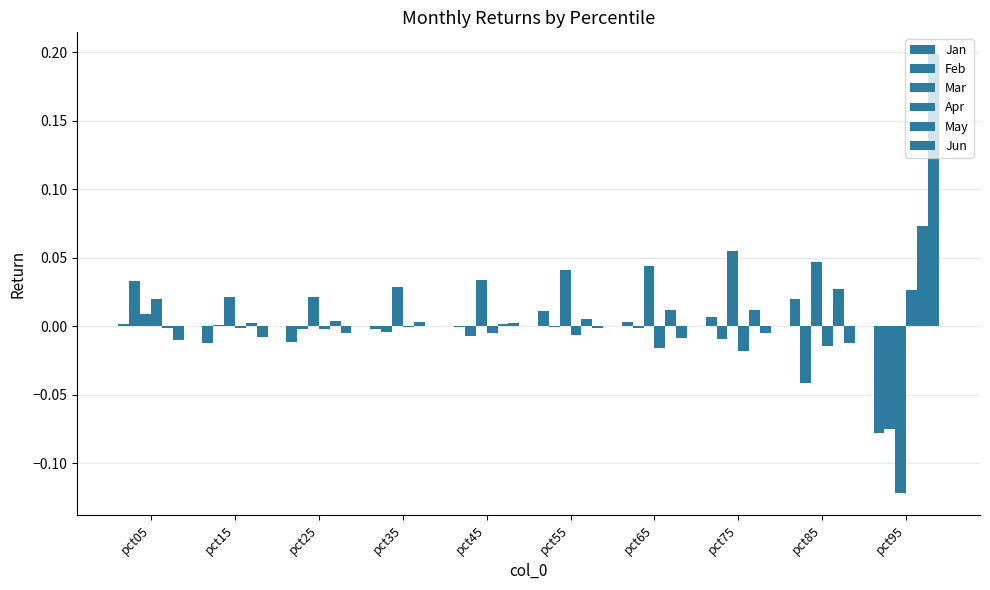

How many categories are shown in the chart?

10